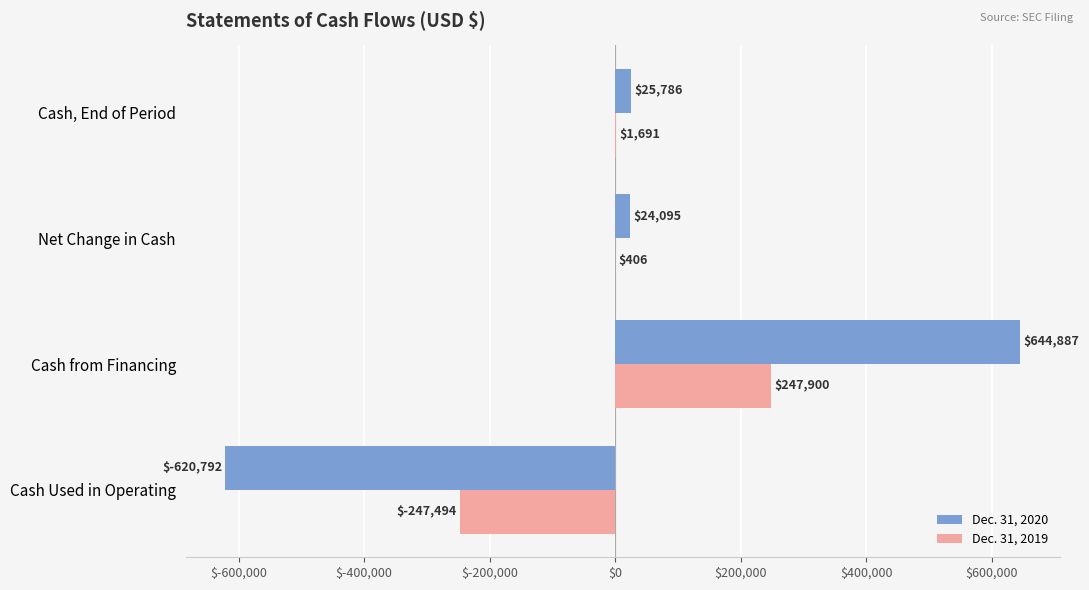

Where is Dec. 31, 2020 nearest to the value 12047?

Net Change in Cash